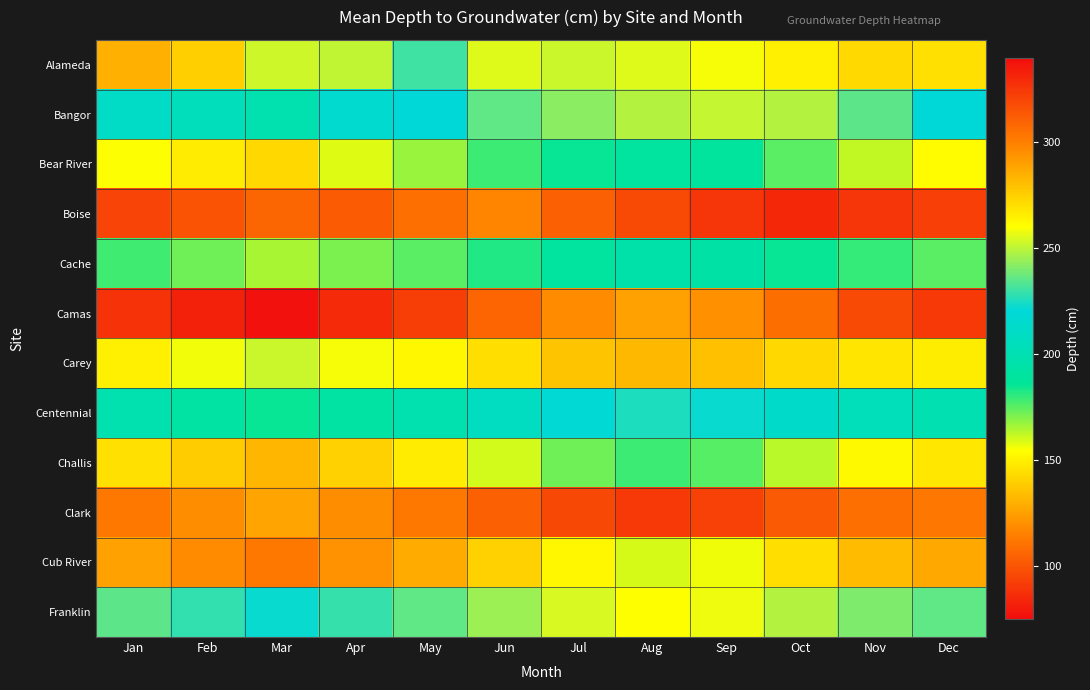

Reading left to right, transcribe all the data shown in this chart.

Alameda: Jan=285.1	Feb=275.0	Mar=252.6	Apr=250.7	May=230.3	Jun=255.4	Jul=252.3	Aug=255.3	Sep=259.0	Oct=265.1	Nov=271.8	Dec=269.7
Bangor: Jan=210.5	Feb=205.3	Mar=198.7	Apr=215.4	May=220.1	Jun=235.6	Jul=242.3	Aug=248.7	Sep=251.2	Oct=248.5	Nov=235.4	Dec=220.3
Bear River: Jan=155.2	Feb=148.6	Mar=142.3	Apr=158.7	May=167.4	Jun=178.9	Jul=185.6	Aug=190.3	Sep=188.7	Oct=175.4	Nov=162.3	Dec=153.8
Boise: Jan=320.5	Feb=315.2	Mar=308.7	Apr=312.4	May=305.6	Jun=298.3	Jul=310.5	Aug=318.7	Sep=325.4	Oct=330.2	Nov=325.8	Dec=322.1
Cache: Jan=178.3	Feb=172.6	Mar=165.4	Apr=170.8	May=175.3	Jun=182.6	Jul=190.4	Aug=195.7	Sep=193.2	Oct=185.4	Nov=179.8	Dec=175.2
Camas: Jan=88.5	Feb=82.3	Mar=76.8	Apr=85.4	May=92.3	Jun=105.6	Jul=118.7	Aug=125.4	Sep=120.3	Oct=108.7	Nov=96.5	Dec=90.2
Carey: Jan=265.4	Feb=258.7	Mar=252.3	Apr=258.9	May=262.5	Jun=270.3	Jul=278.6	Aug=282.4	Sep=279.8	Oct=272.5	Nov=268.3	Dec=265.8
Centennial: Jan=198.6	Feb=192.4	Mar=185.7	Apr=192.3	May=198.7	Jun=208.5	Jul=218.4	Aug=225.6	Sep=222.3	Oct=212.5	Nov=203.7	Dec=198.9
Challis: Jan=145.3	Feb=138.7	Mar=132.4	Apr=140.6	May=148.9	Jun=160.4	Jul=172.5	Aug=178.9	Sep=175.6	Oct=163.4	Nov=152.8	Dec=147.3
Clark: Jan=302.5	Feb=295.8	Mar=288.4	Apr=295.7	May=302.3	Jun=310.6	Jul=318.9	Aug=324.5	Sep=321.8	Oct=312.6	Nov=305.4	Dec=302.8
Cub River: Jan=125.6	Feb=118.9	Mar=112.4	Apr=120.7	May=128.5	Jun=140.3	Jul=152.6	Aug=159.8	Sep=156.4	Oct=144.7	Nov=133.5	Dec=127.8
Franklin: Jan=235.4	Feb=228.7	Mar=222.3	Apr=228.9	May=235.6	Jun=244.8	Jul=254.3	Aug=260.7	Sep=257.8	Oct=248.4	Nov=240.2	Dec=235.9